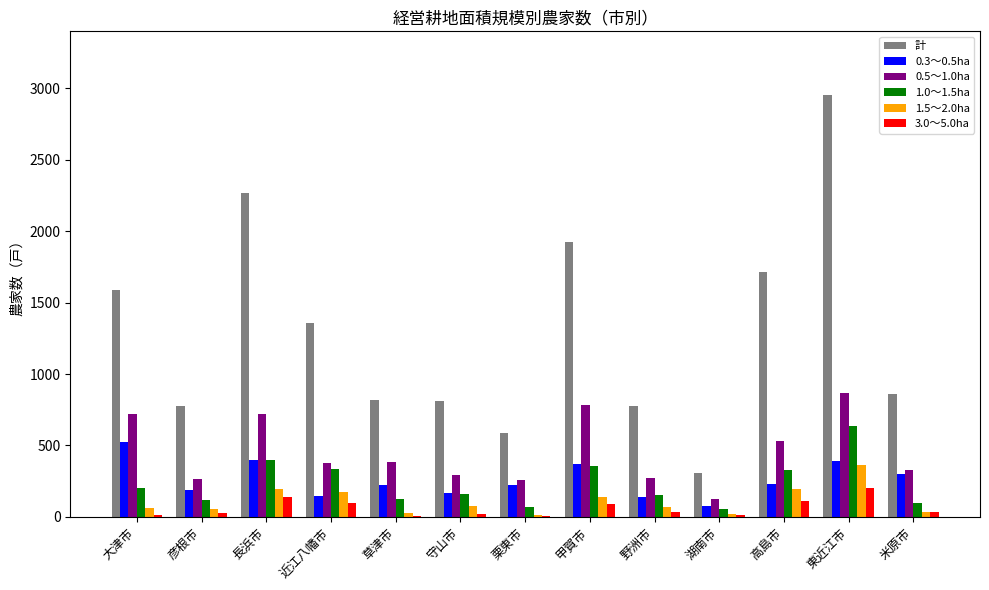

The value of 1.0～1.5ha at 草津市 is 128. True or false?

True